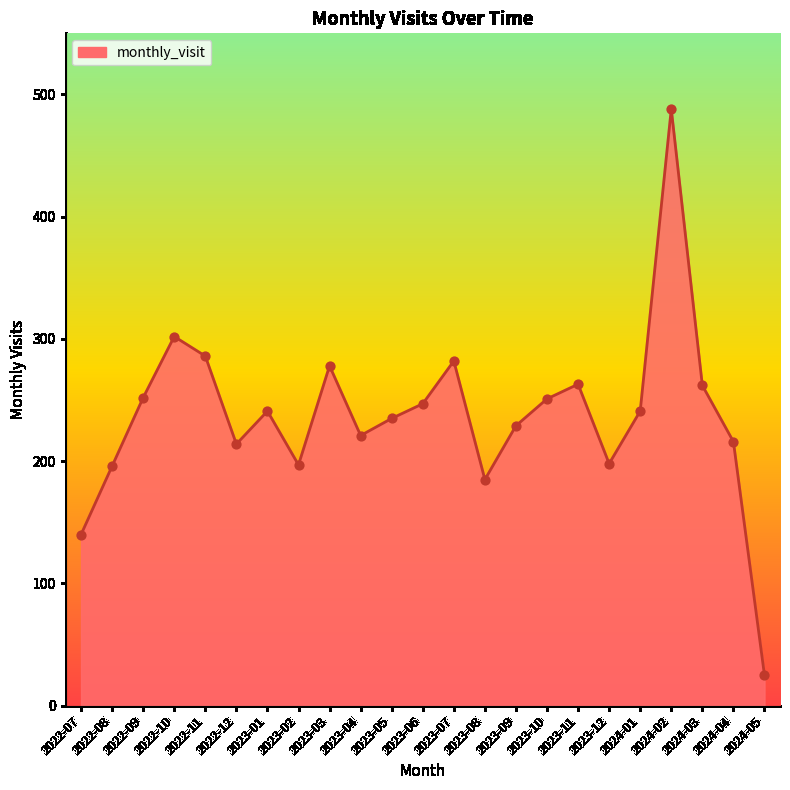

What is the ratio of the value at 2023-10 to the value at 2023-07?

0.9